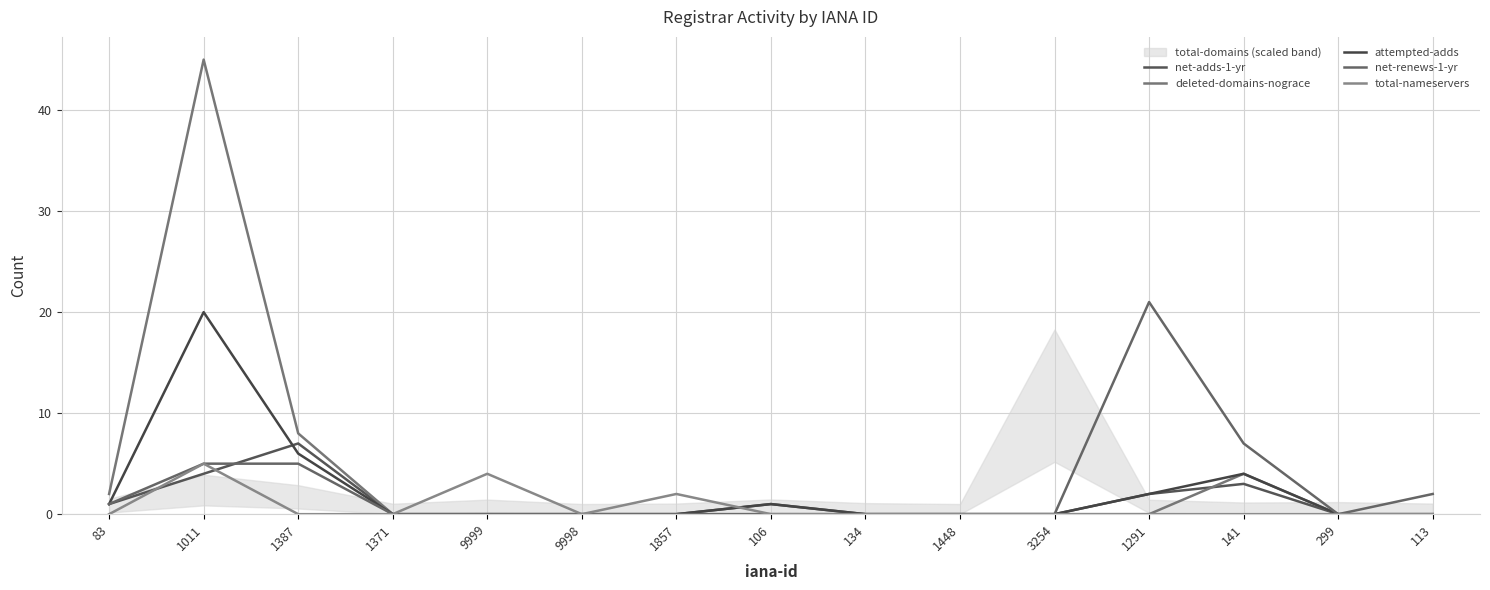

True or false: total-nameservers and net-renews-1-yr intersect in this chart.

False